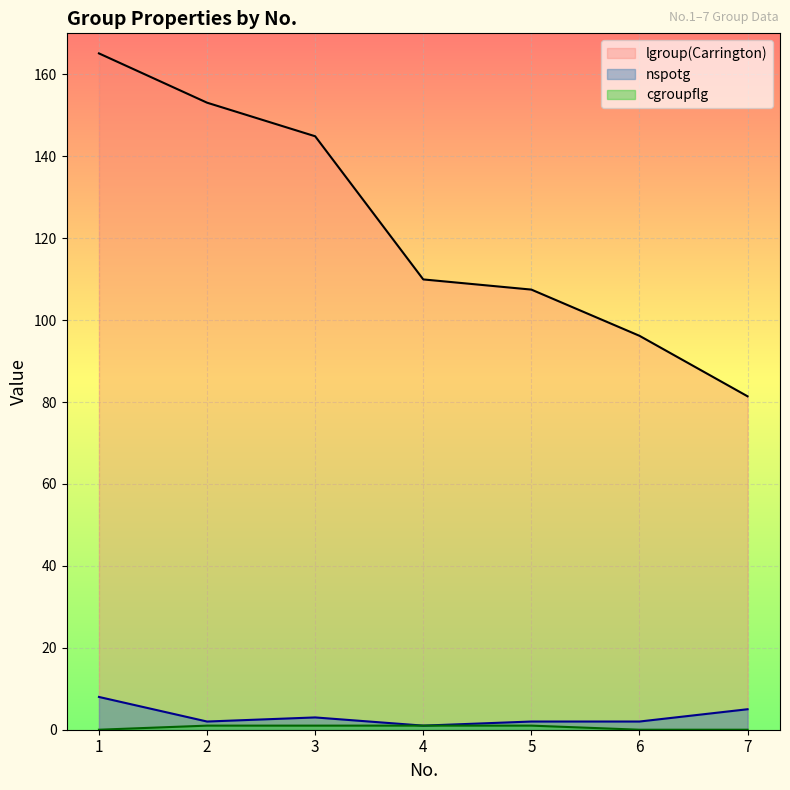

What is the sum of the lgroup(Carrington) values at 6 and 5?

203.6